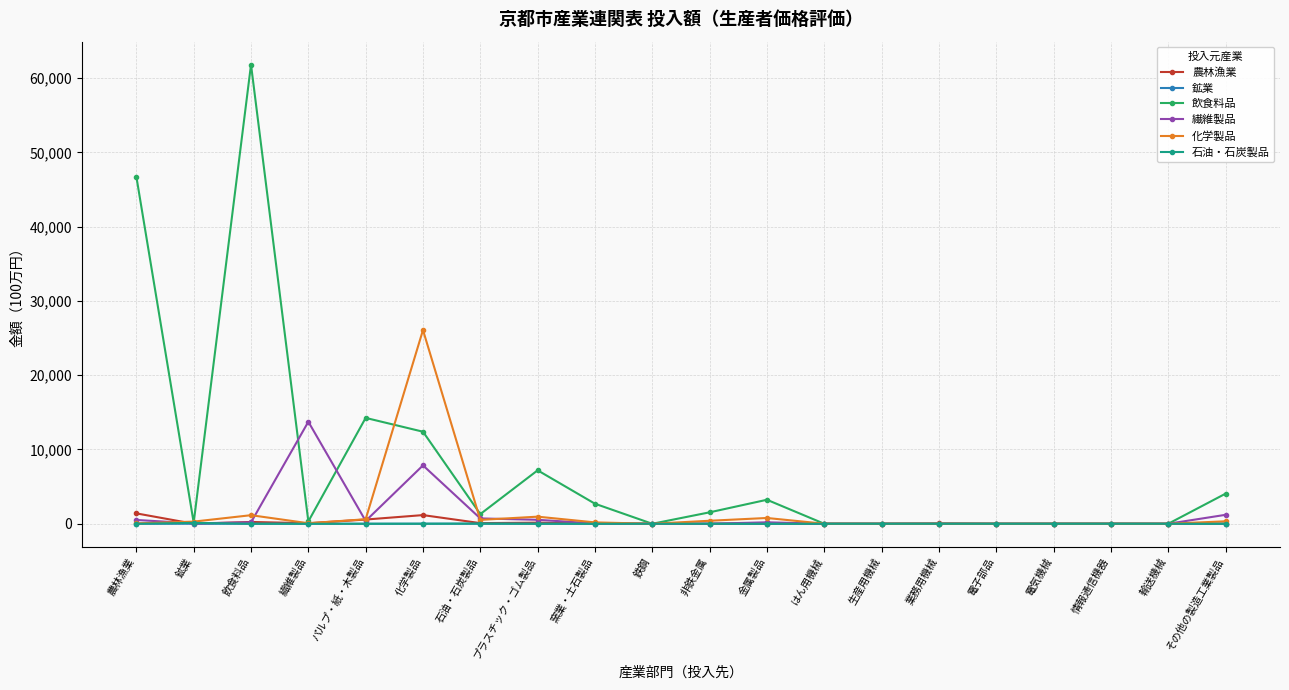

How many lines are shown in the chart?

6